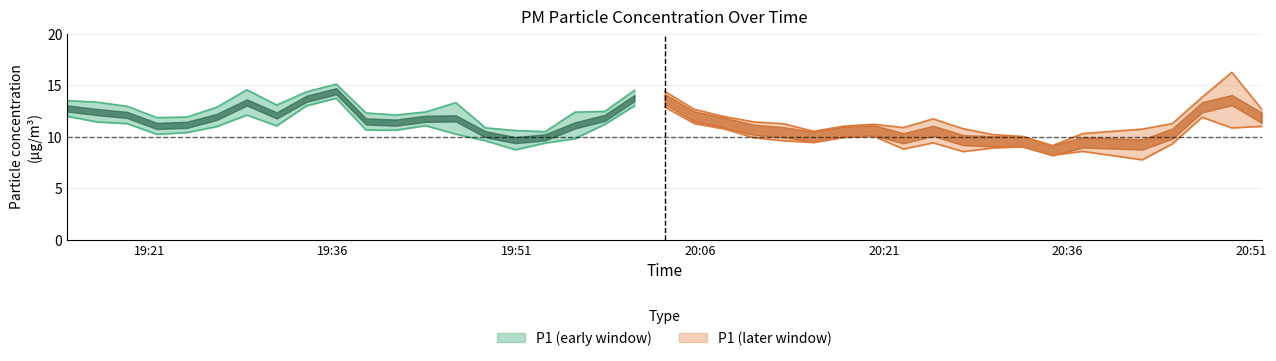

In P1, how many points are higher than both neighbors (excluding endpoints)?

7